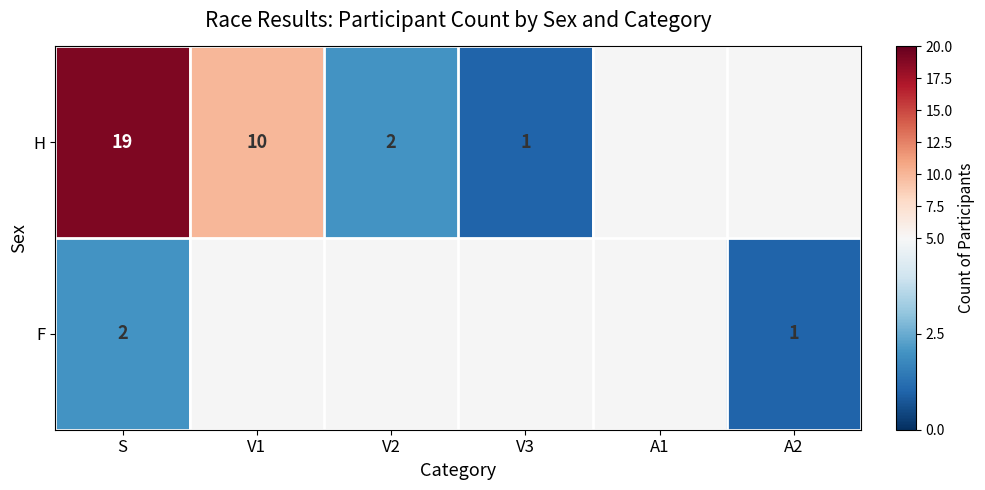

The value of H at S is 19. True or false?

True